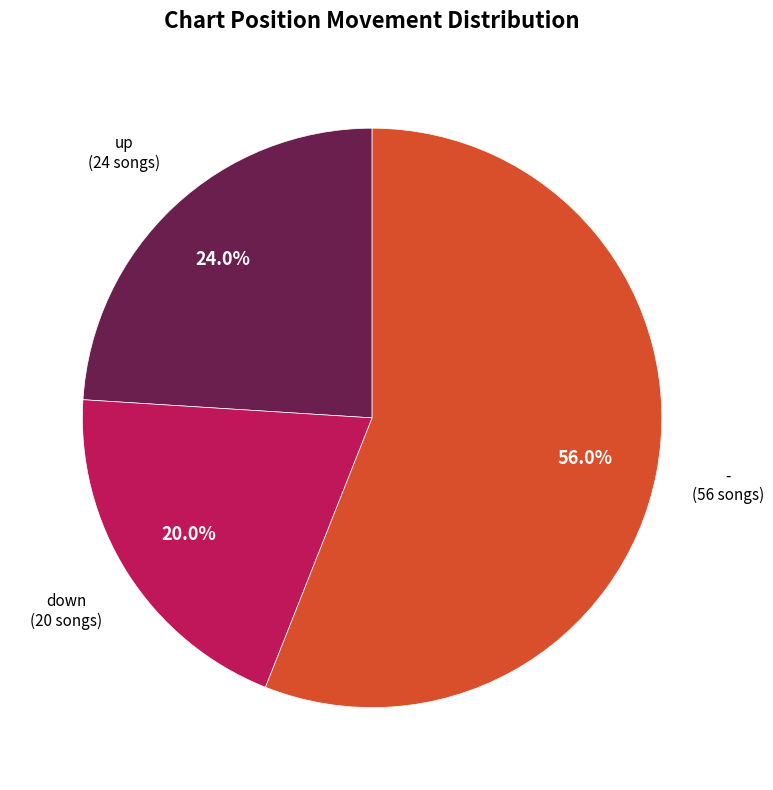

Rank the categories by value from highest to lowest.

-, up, down